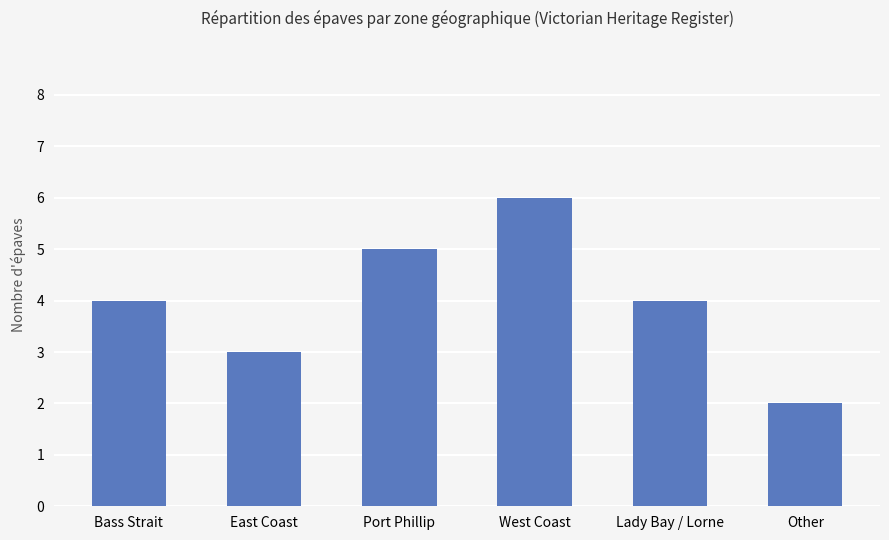

What is the ratio of the value at Port Phillip to the value at East Coast?

1.7